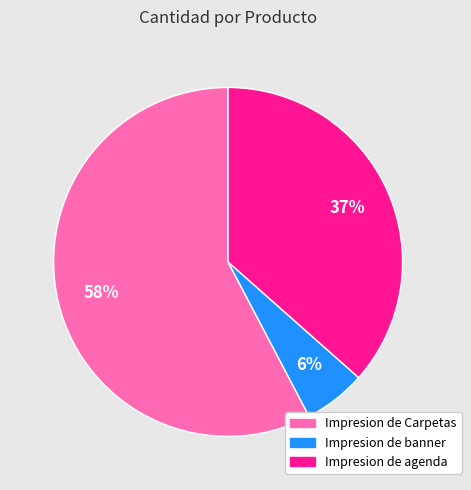

Combined, do Impresion de agenda and Impresion de banner account for over 50%?

No